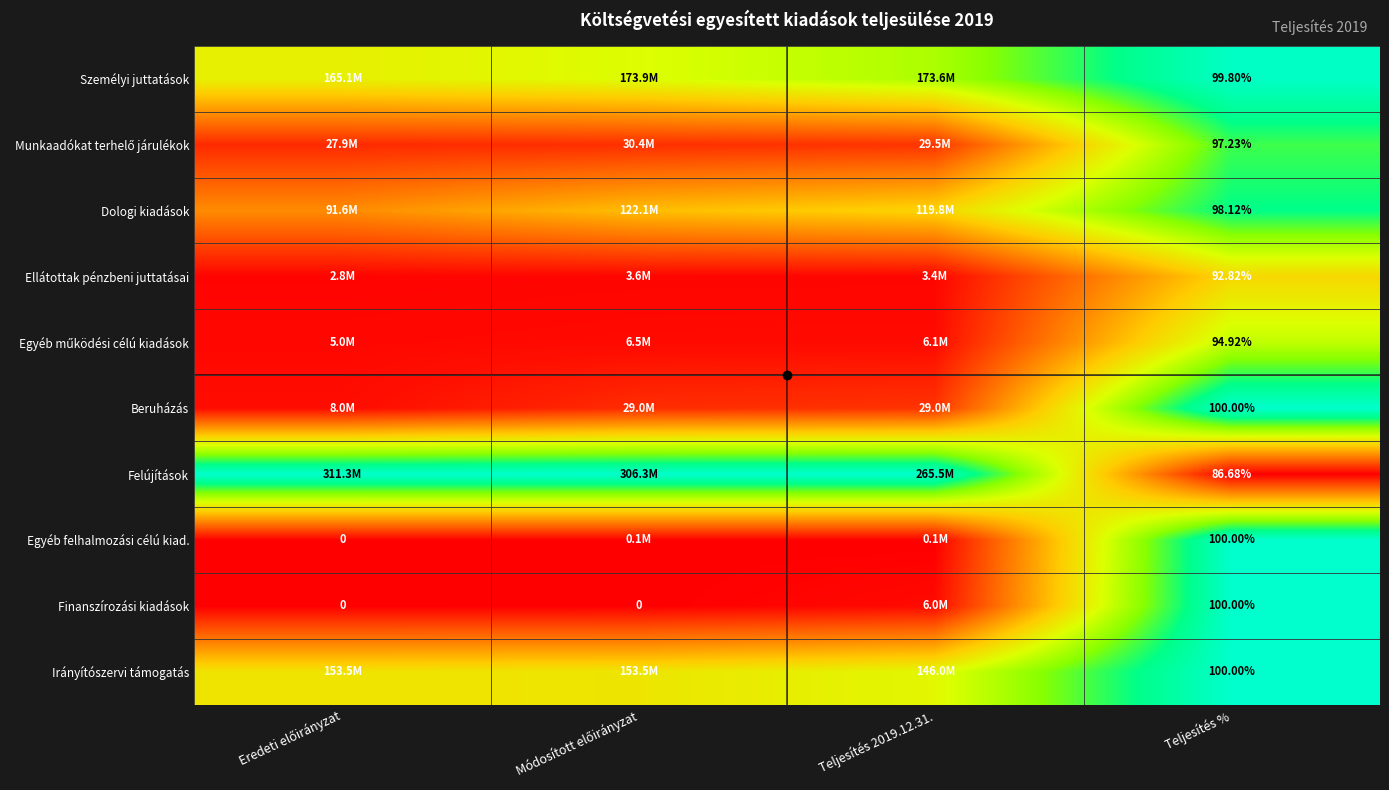

The value of Személyi juttatások at Teljesítés % is 1.6. True or false?

False